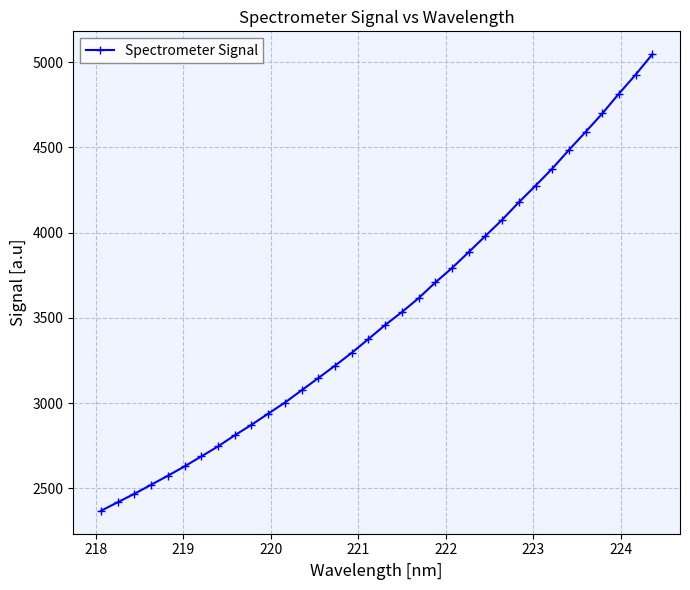

What is the value of the 33rd point from the left?

4927.5